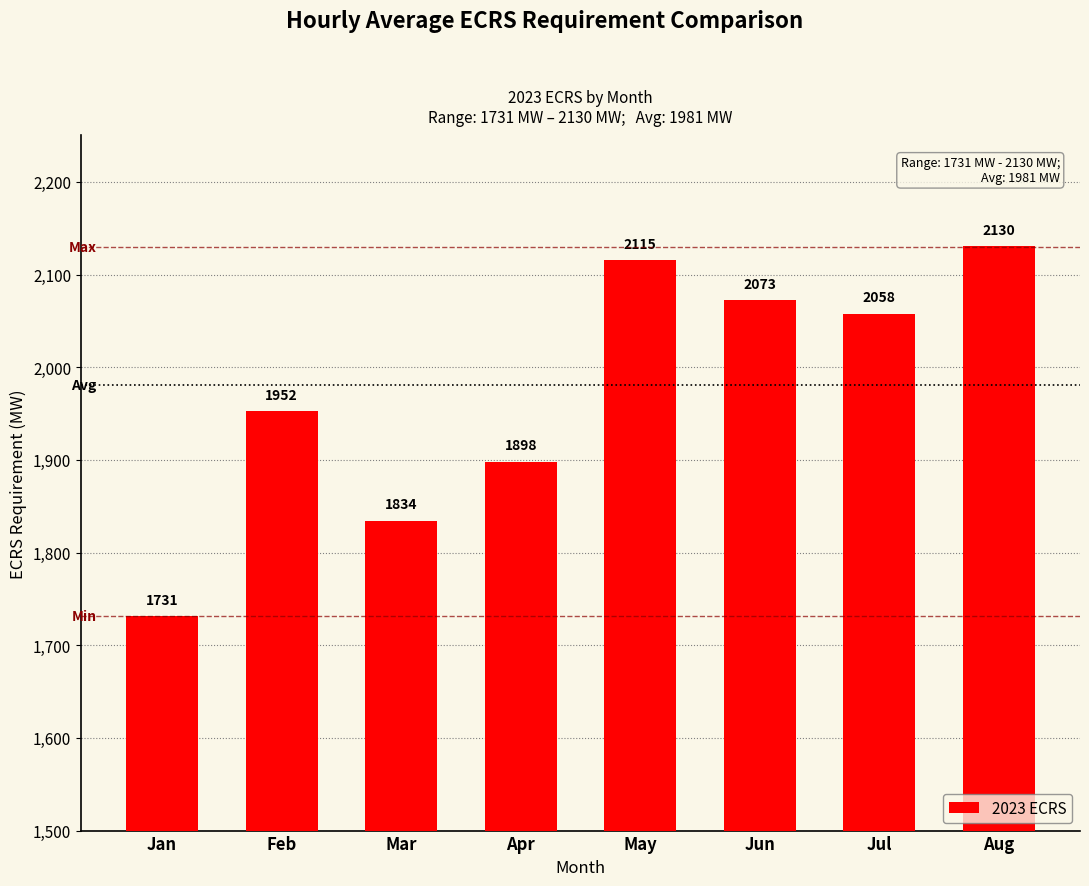

Approximately how many times larger is the value at Jul compared to May?

1.0